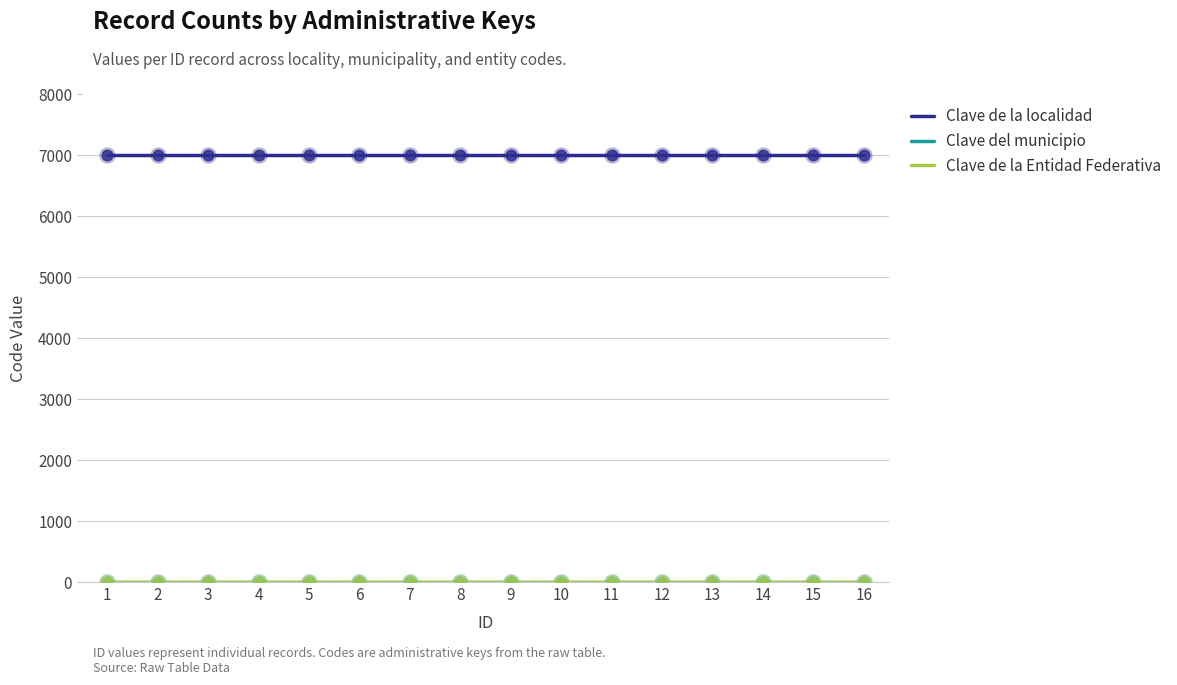

What is the total value across all series at 2?

7009